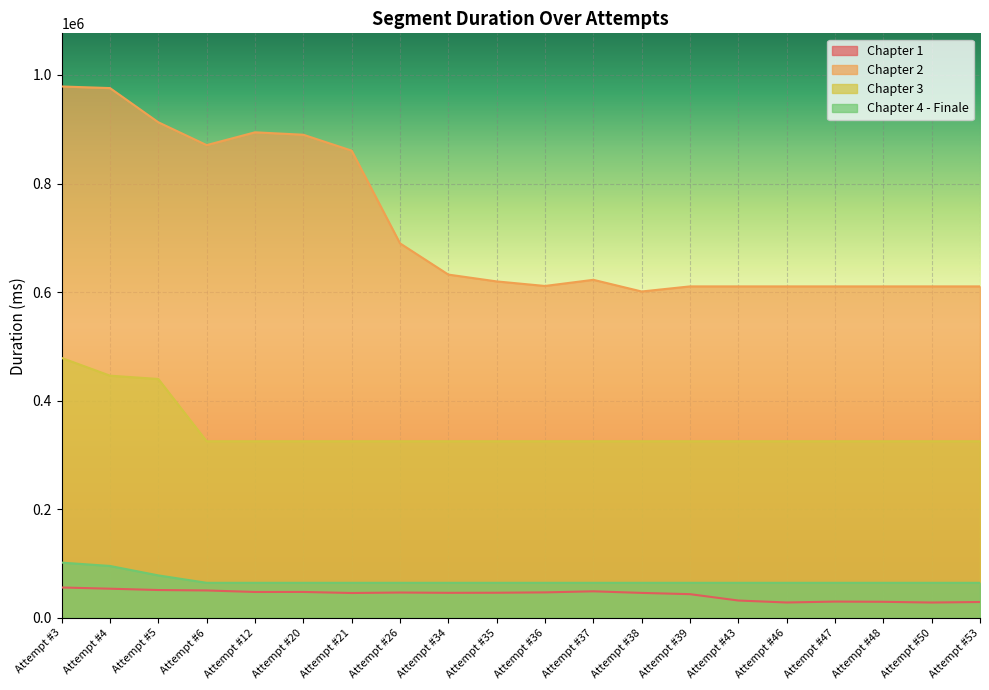

What is the sum of the Chapter 2 values at Attempt #46 and Attempt #12?

1504937